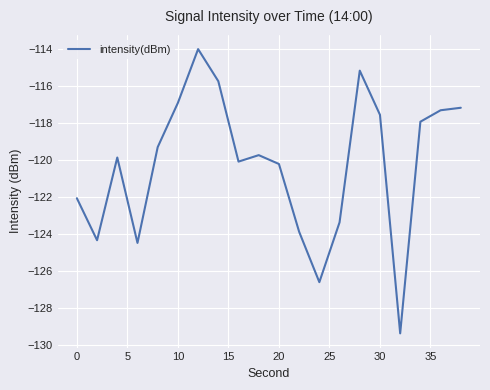

What is the difference between the maximum and minimum values?

15.3